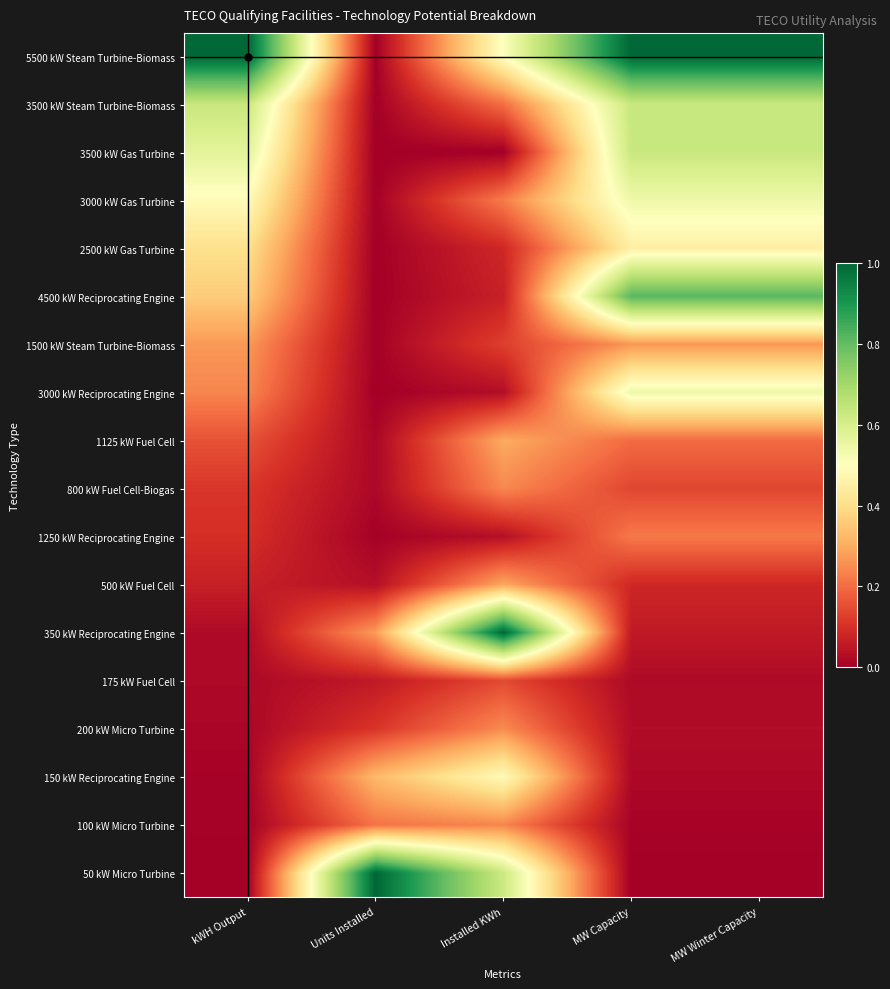

Reading right to left, what are all the values shown in this chart?

5500 kW Steam Turbine-Biomass: MW Winter Capacity=1.0	MW Capacity=1.0	Installed KWh=0.5	Units Installed=0.0	kWH Output=1.0
3500 kW Steam Turbine-Biomass: MW Winter Capacity=0.6	MW Capacity=0.6	Installed KWh=0.2	Units Installed=0.0	kWH Output=0.6
3500 kW Gas Turbine: MW Winter Capacity=0.6	MW Capacity=0.6	Installed KWh=0.0	Units Installed=0.0	kWH Output=0.6
3000 kW Gas Turbine: MW Winter Capacity=0.5	MW Capacity=0.5	Installed KWh=0.2	Units Installed=0.0	kWH Output=0.5
2500 kW Gas Turbine: MW Winter Capacity=0.4	MW Capacity=0.4	Installed KWh=0.1	Units Installed=0.0	kWH Output=0.4
4500 kW Reciprocating Engine: MW Winter Capacity=0.8	MW Capacity=0.8	Installed KWh=0.1	Units Installed=0.0	kWH Output=0.4
1500 kW Steam Turbine-Biomass: MW Winter Capacity=0.3	MW Capacity=0.3	Installed KWh=0.1	Units Installed=0.0	kWH Output=0.3
3000 kW Reciprocating Engine: MW Winter Capacity=0.5	MW Capacity=0.5	Installed KWh=0.0	Units Installed=0.0	kWH Output=0.2
1125 kW Fuel Cell: MW Winter Capacity=0.2	MW Capacity=0.2	Installed KWh=0.3	Units Installed=0.0	kWH Output=0.2
800 kW Fuel Cell-Biogas: MW Winter Capacity=0.1	MW Capacity=0.1	Installed KWh=0.2	Units Installed=0.0	kWH Output=0.1
1250 kW Reciprocating Engine: MW Winter Capacity=0.2	MW Capacity=0.2	Installed KWh=0.0	Units Installed=0.0	kWH Output=0.1
500 kW Fuel Cell: MW Winter Capacity=0.1	MW Capacity=0.1	Installed KWh=0.3	Units Installed=0.0	kWH Output=0.1
350 kW Reciprocating Engine: MW Winter Capacity=0.1	MW Capacity=0.1	Installed KWh=1.0	Units Installed=0.3	kWH Output=0.0
175 kW Fuel Cell: MW Winter Capacity=0.0	MW Capacity=0.0	Installed KWh=0.1	Units Installed=0.1	kWH Output=0.0
200 kW Micro Turbine: MW Winter Capacity=0.0	MW Capacity=0.0	Installed KWh=0.2	Units Installed=0.1	kWH Output=0.0
150 kW Reciprocating Engine: MW Winter Capacity=0.0	MW Capacity=0.0	Installed KWh=0.5	Units Installed=0.3	kWH Output=0.0
100 kW Micro Turbine: MW Winter Capacity=0.0	MW Capacity=0.0	Installed KWh=0.2	Units Installed=0.2	kWH Output=0.0
50 kW Micro Turbine: MW Winter Capacity=0.0	MW Capacity=0.0	Installed KWh=0.6	Units Installed=1.0	kWH Output=0.0